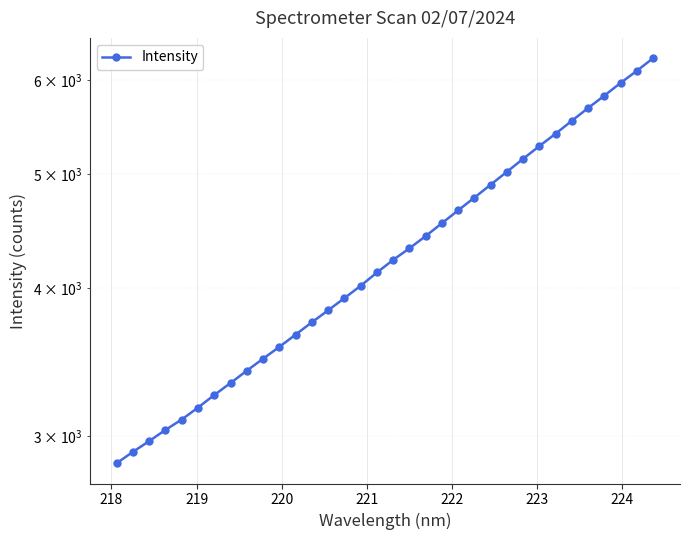

The chart shows a value of 2091.4 at 223. True or false?

False